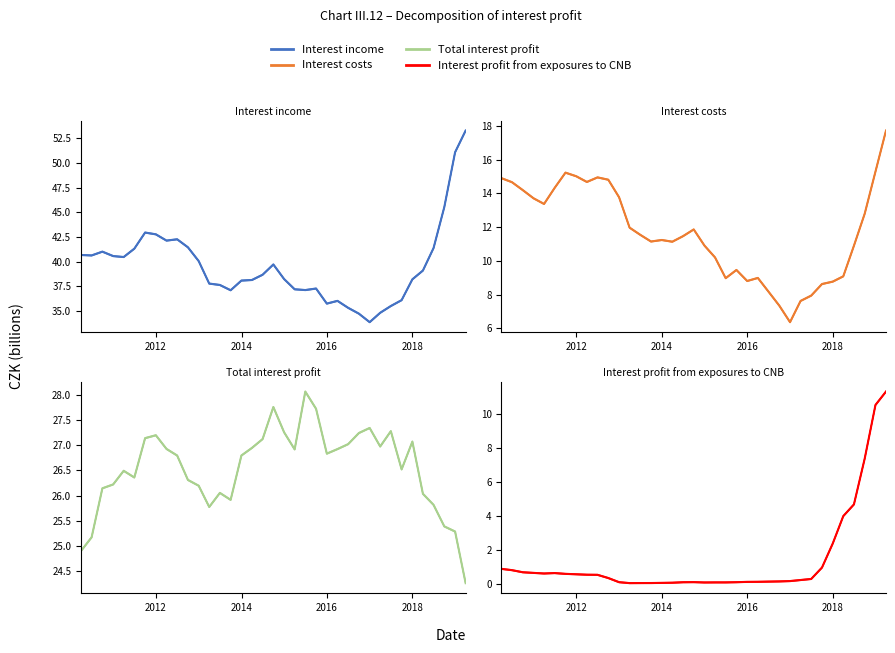

True or false: Interest income and Interest profit from exposures to CNB intersect in this chart.

False